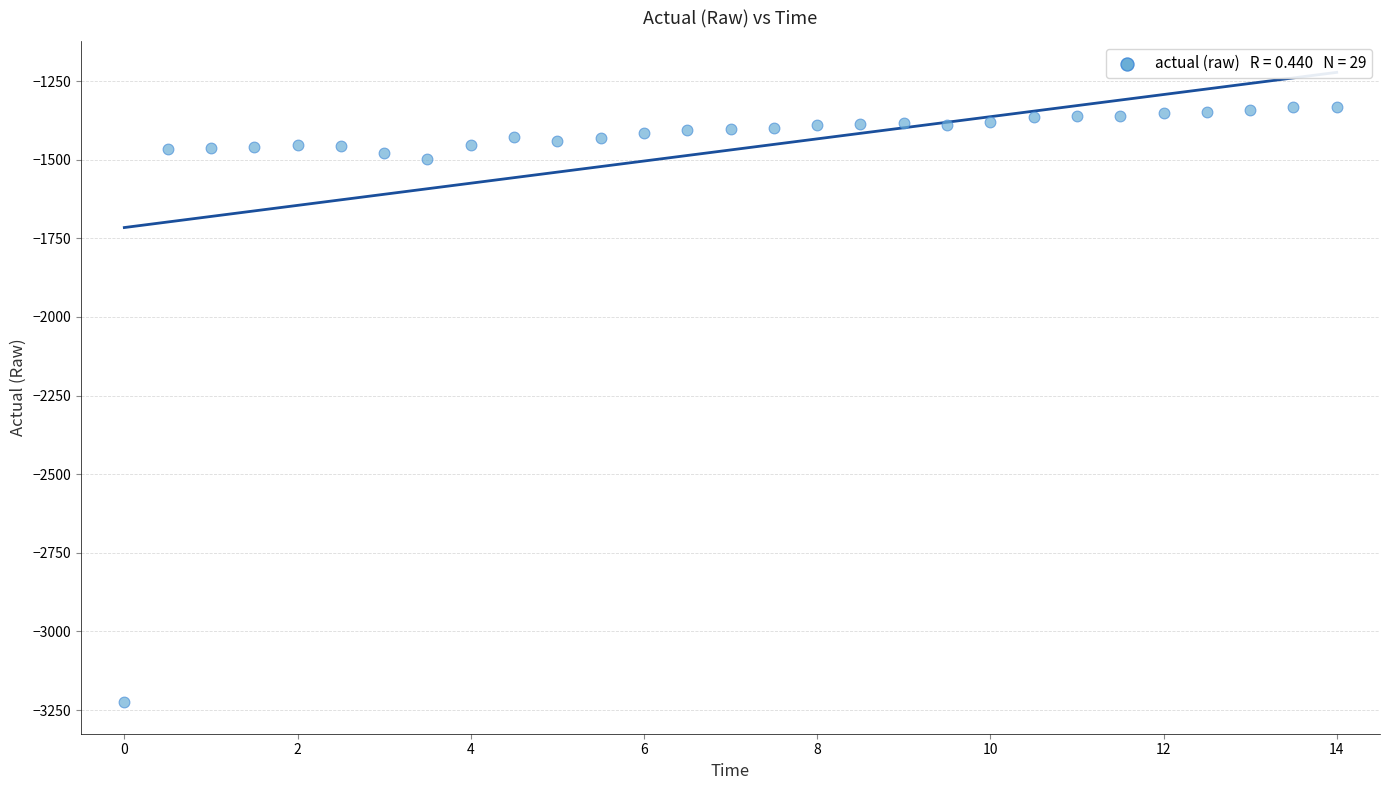

What is the range of X values (max minus min)?

14.0